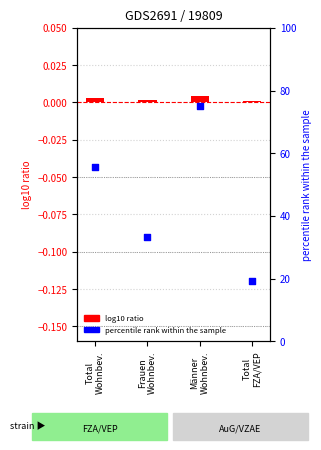

Which series reaches the minimum Y coordinate?

log10 ratio